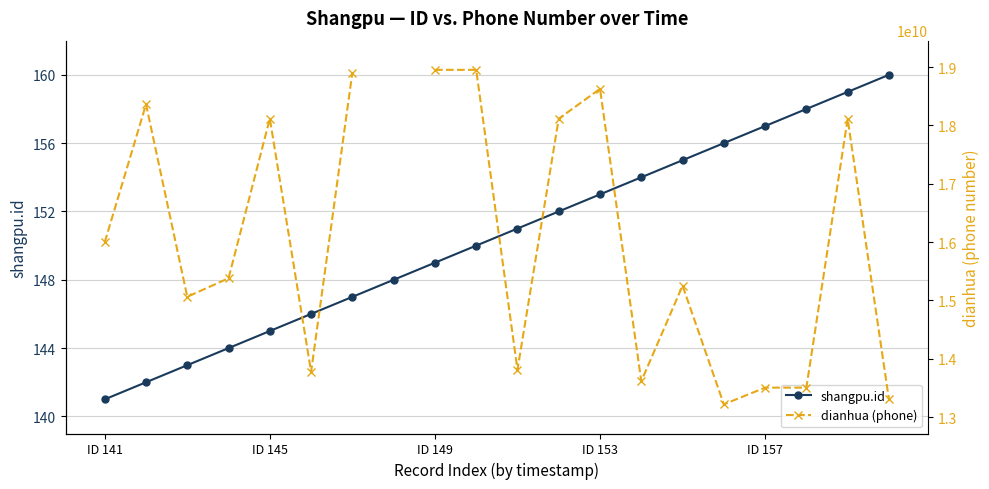

True or false: shangpu.id has more than 1 interior local peaks.

False